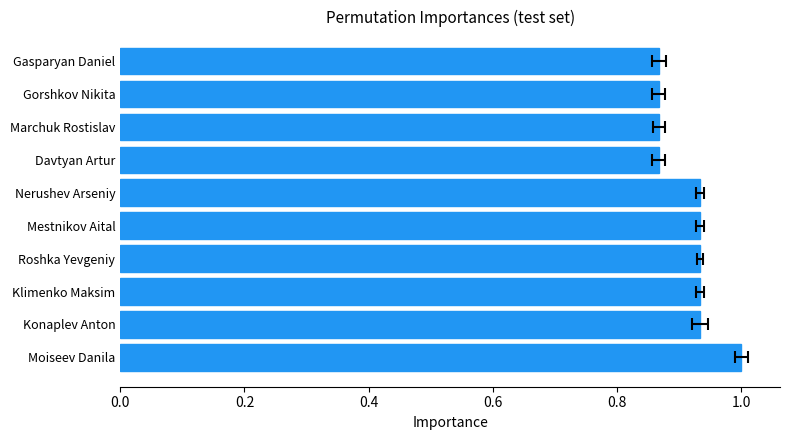

The chart shows a value of 0.9 at Konaplev Anton. True or false?

True